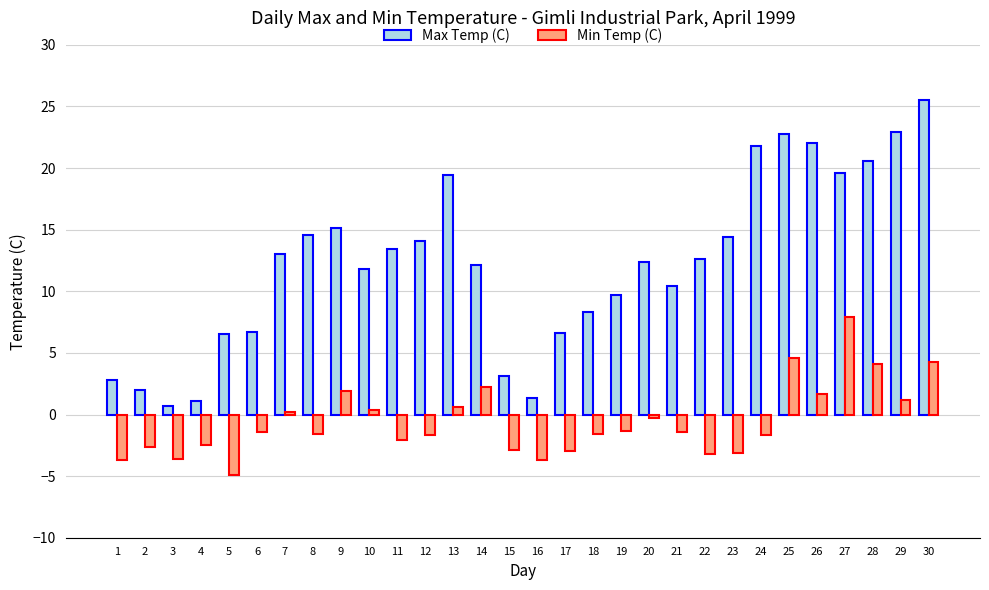

Which series has the largest total across all categories?

Max Temp (C)